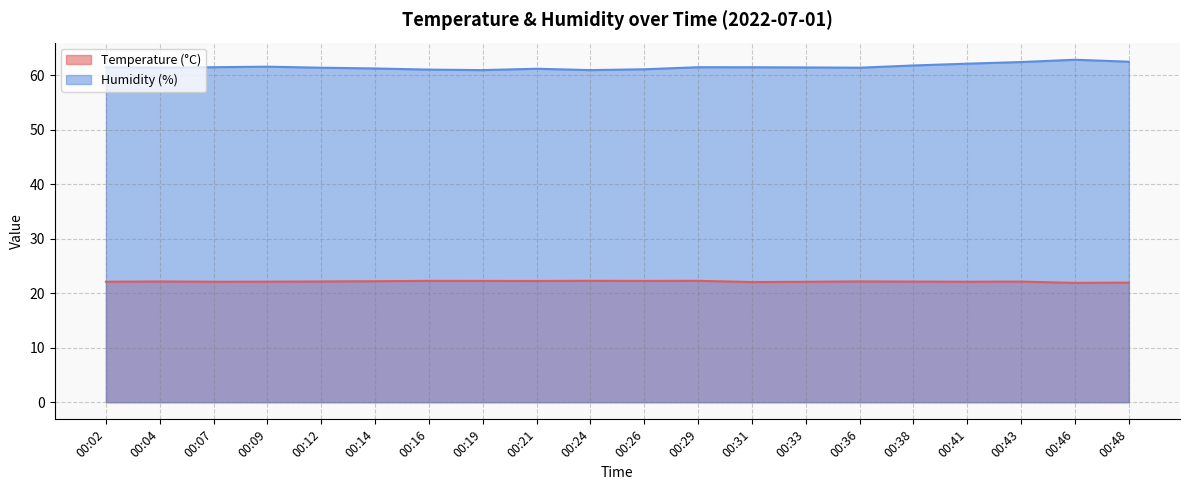

Reading left to right, list all the values displayed in this chart.

Temperature (°C): 00:02=22.1	00:04=22.1	00:07=22.1	00:09=22.1	00:12=22.1	00:14=22.2	00:16=22.3	00:19=22.2	00:21=22.2	00:24=22.3	00:26=22.2	00:29=22.3	00:31=22.1	00:33=22.1	00:36=22.2	00:38=22.1	00:41=22.1	00:43=22.1	00:46=21.9	00:48=21.9
Humidity (%): 00:02=61.5	00:04=61.4	00:07=61.5	00:09=61.6	00:12=61.4	00:14=61.2	00:16=61.0	00:19=60.9	00:21=61.2	00:24=60.9	00:26=61.1	00:29=61.5	00:31=61.5	00:33=61.4	00:36=61.4	00:38=61.8	00:41=62.1	00:43=62.4	00:46=62.8	00:48=62.5